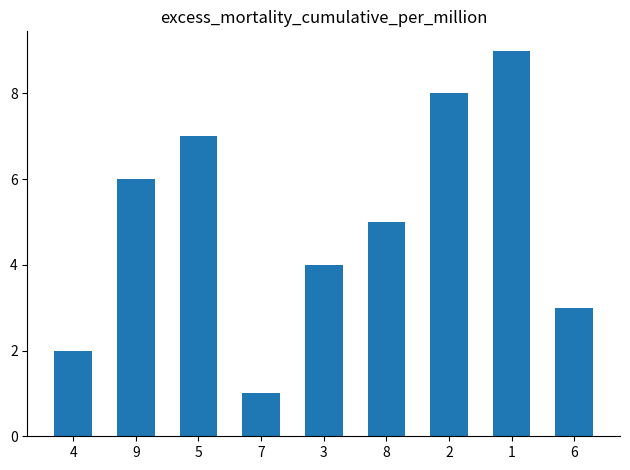

Count the number of data series in this chart.

1